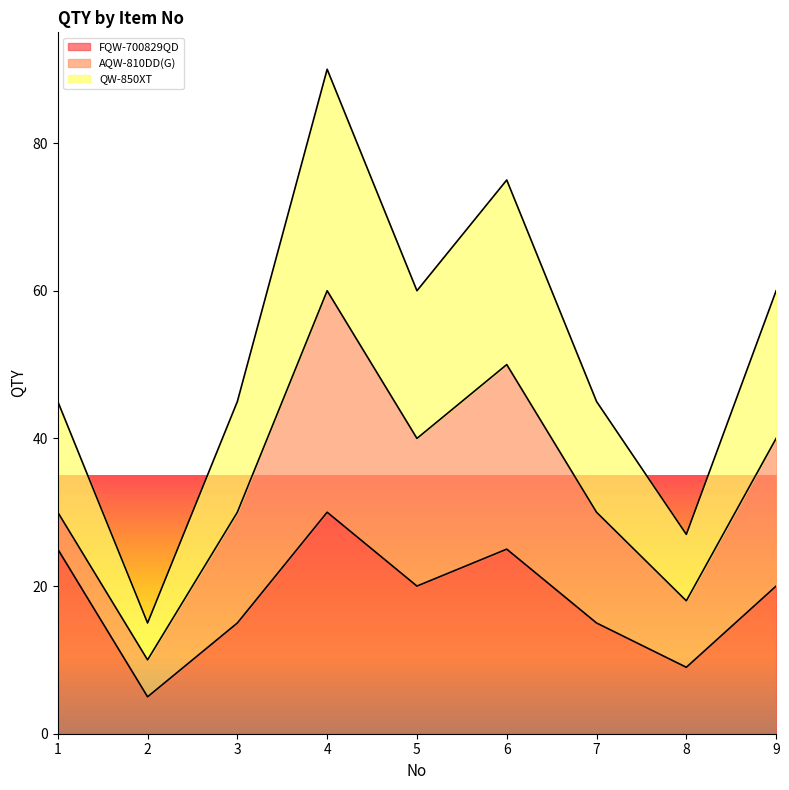

True or false: QW-850XT and FQW-700829QD intersect in this chart.

False